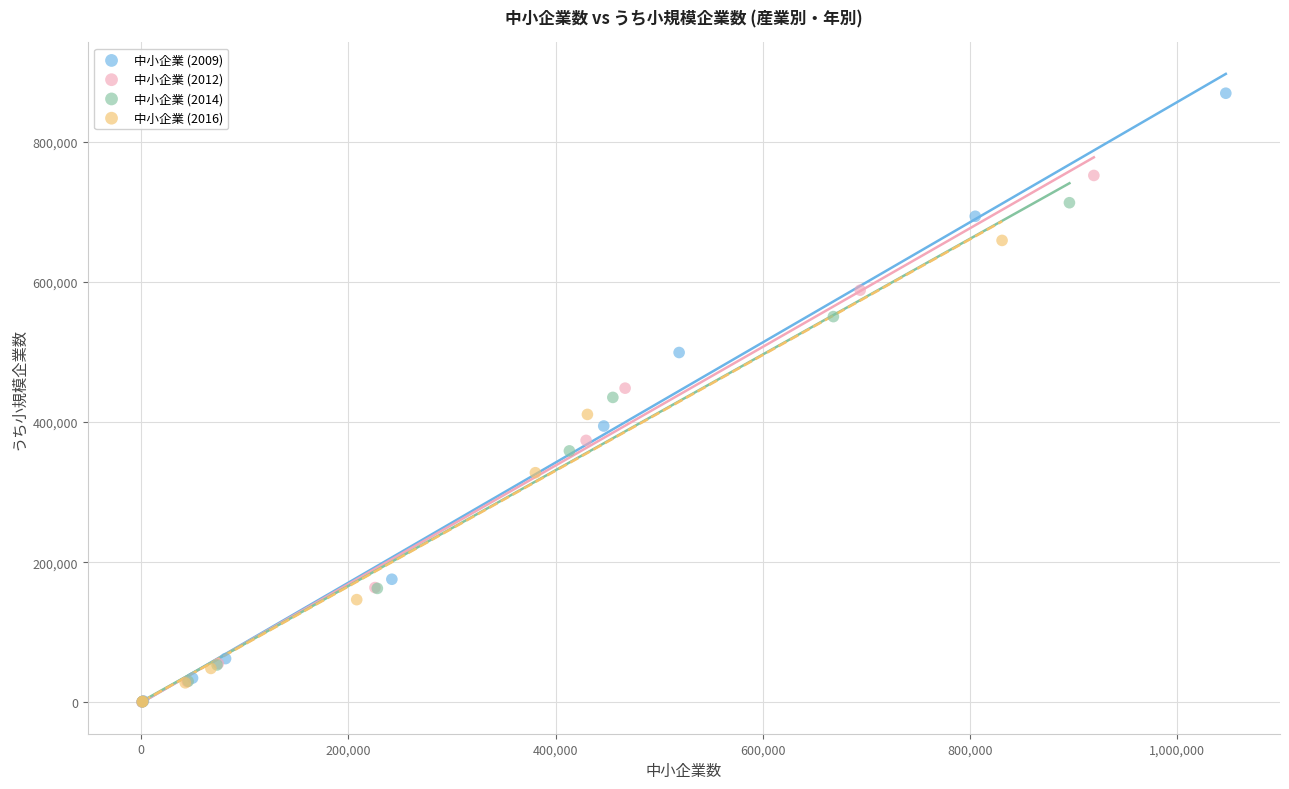

Which series has the widest spread of Y values?

中小企業 (2009)